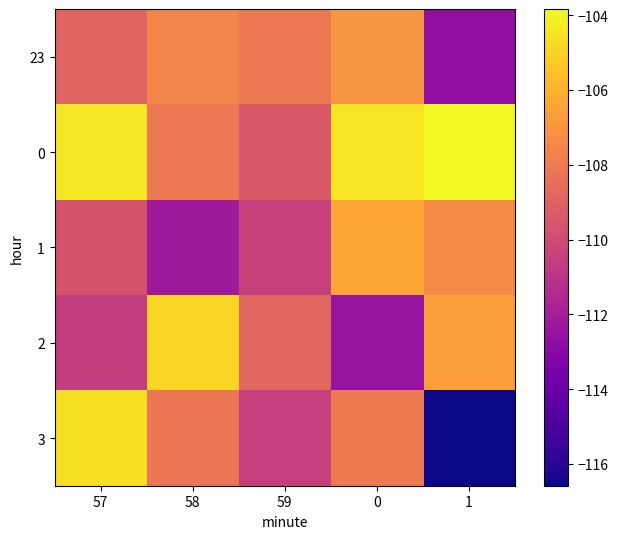

What is the smallest value displayed?

-116.6